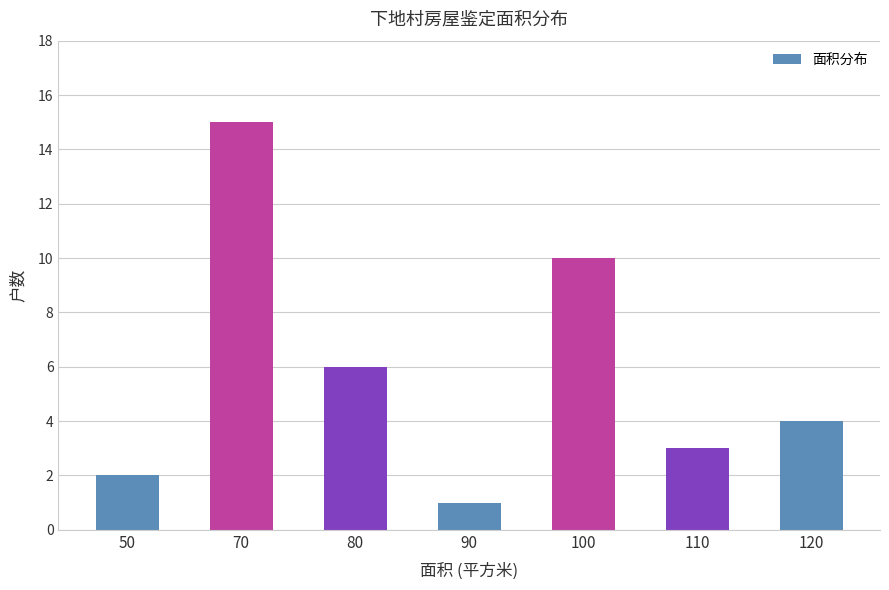

What is the ratio of the value at 110 to the value at 50?

1.5